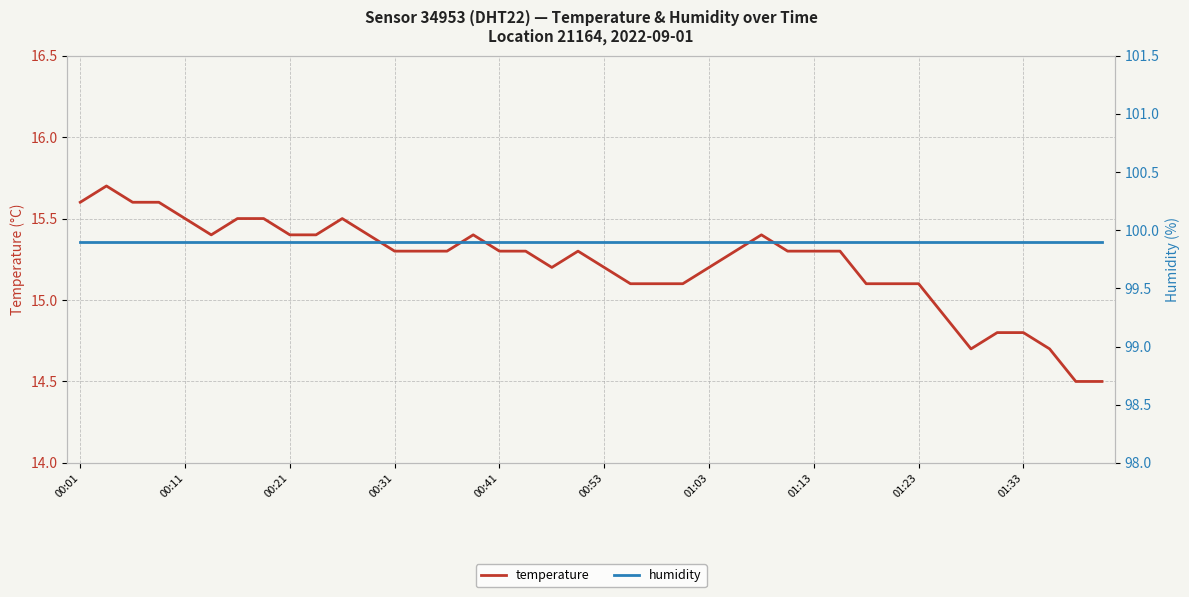

The value of temperature at 00:53 is 24.8. True or false?

False